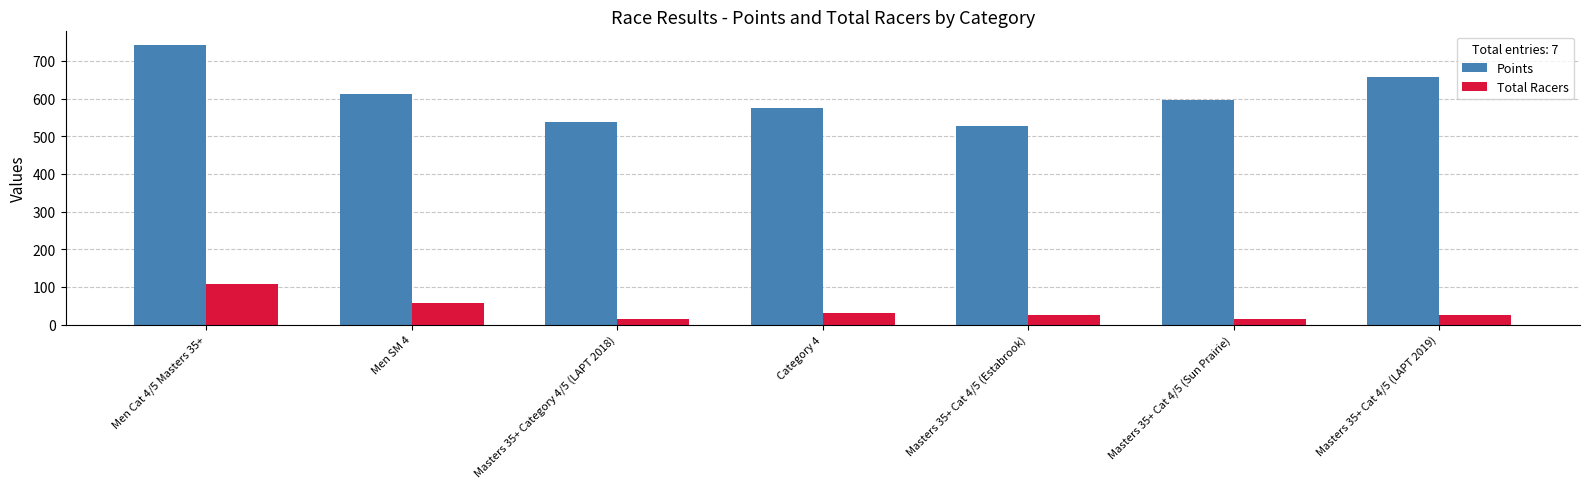

How many bars are there in each group?

2